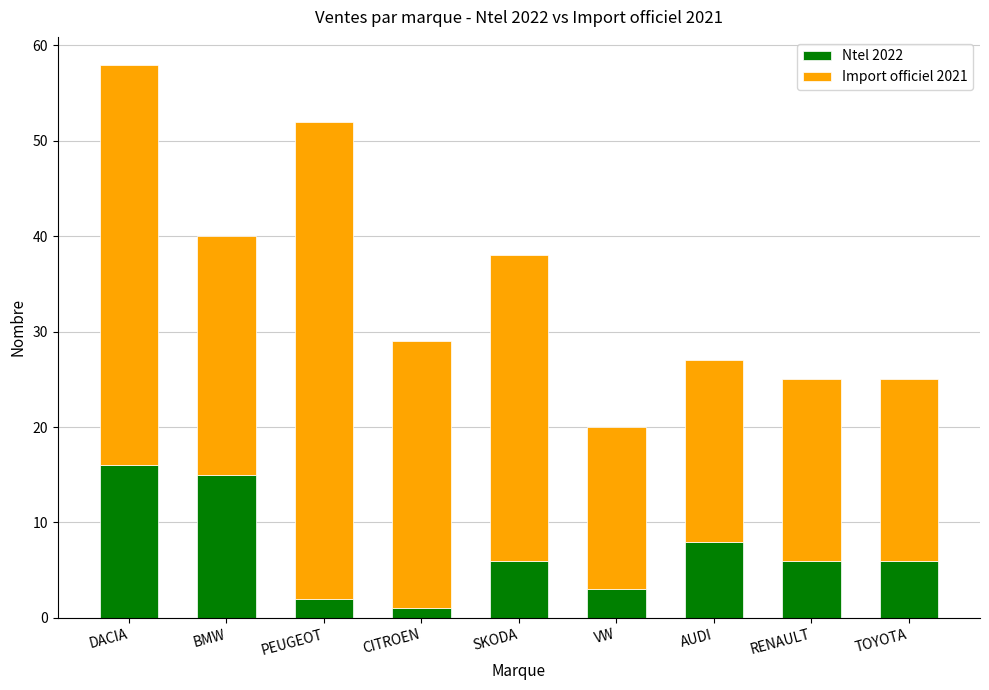

The value of Ntel 2022 at RENAULT is 6. True or false?

True